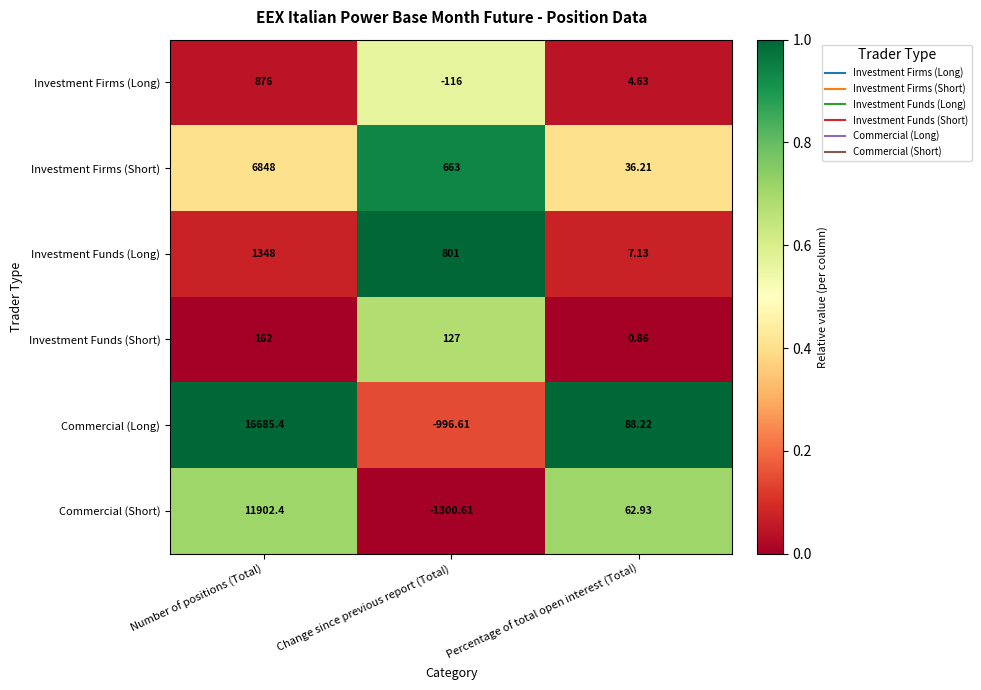

Which series has the widest spread of values?

Commercial (Long)